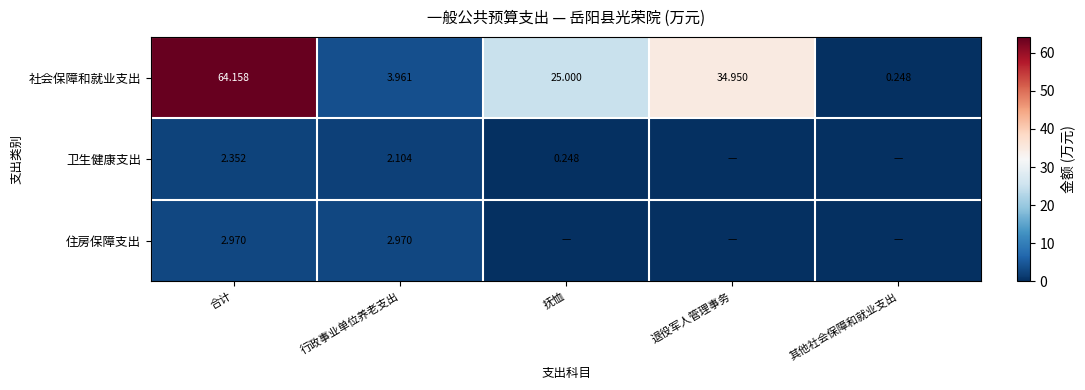

Where does the 社会保障和就业支出 series first go above 25?

合计